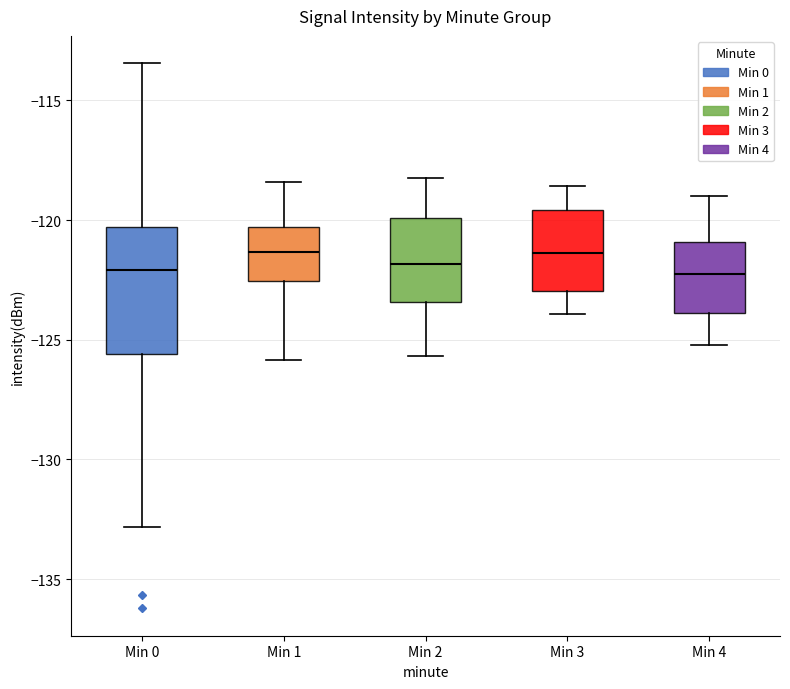

Where does the median line of the box for Min 4 sit on the y-axis? The values are not printed on the chart, so give them approximately, as read against the axis.

-122.0